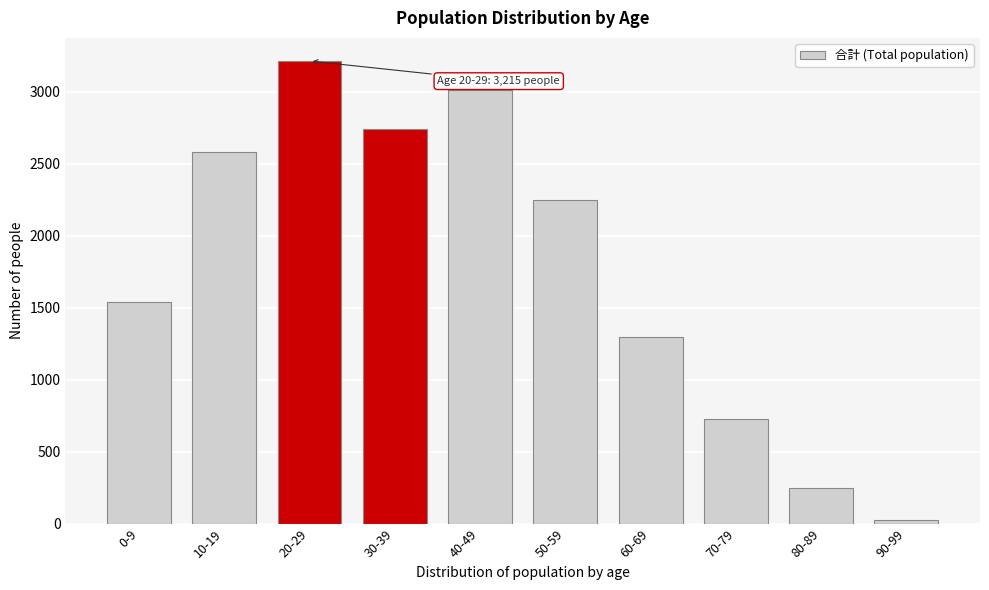

Reading left to right, what are all the values shown in this chart?

1539	2580	3215	2742	3014	2250	1300	725	250	28